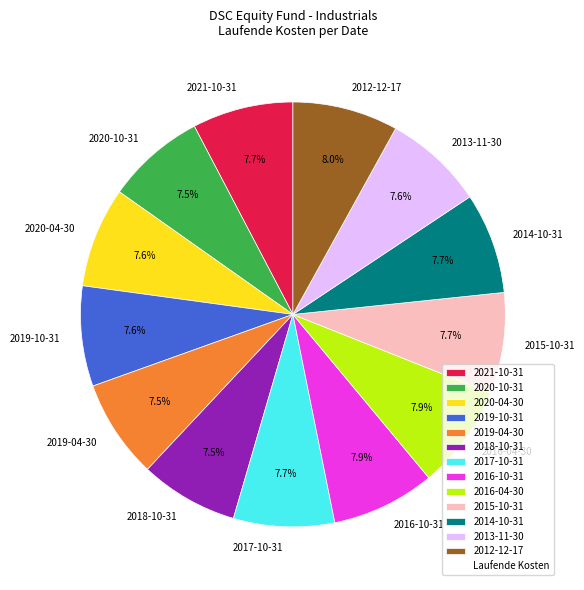

Combined, what portion of the pie is 2018-10-31 and 2013-11-30?

15.1%